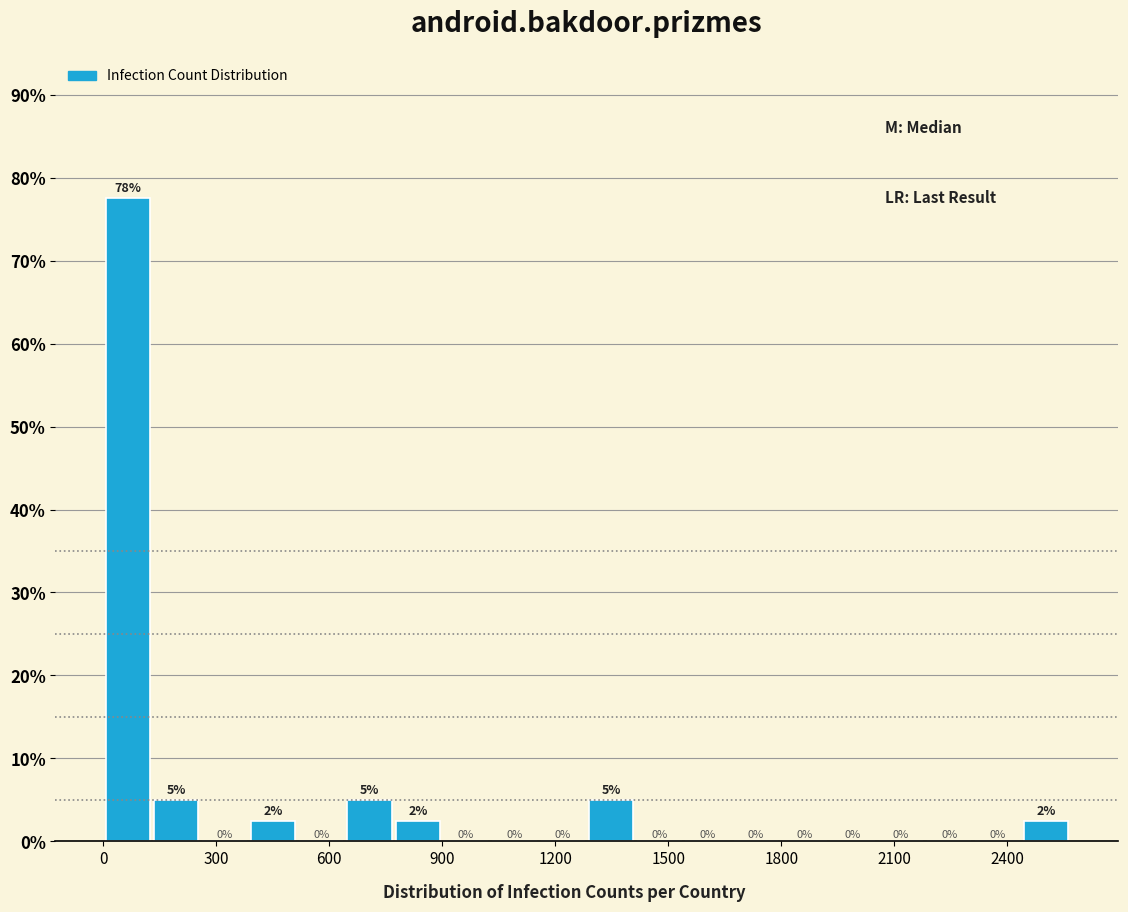

Around what value on the x-axis is the tallest bar? Give the approximate position of its centre, as read against the axis.

50